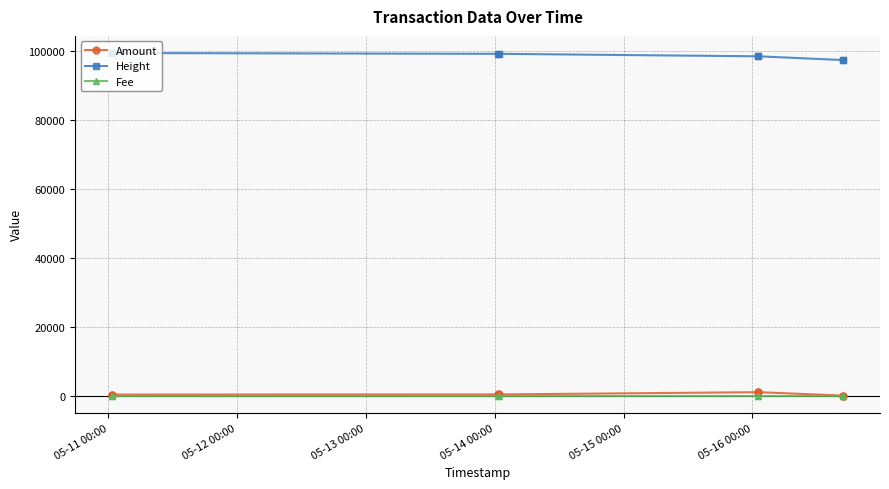

True or false: Amount and Height intersect in this chart.

False